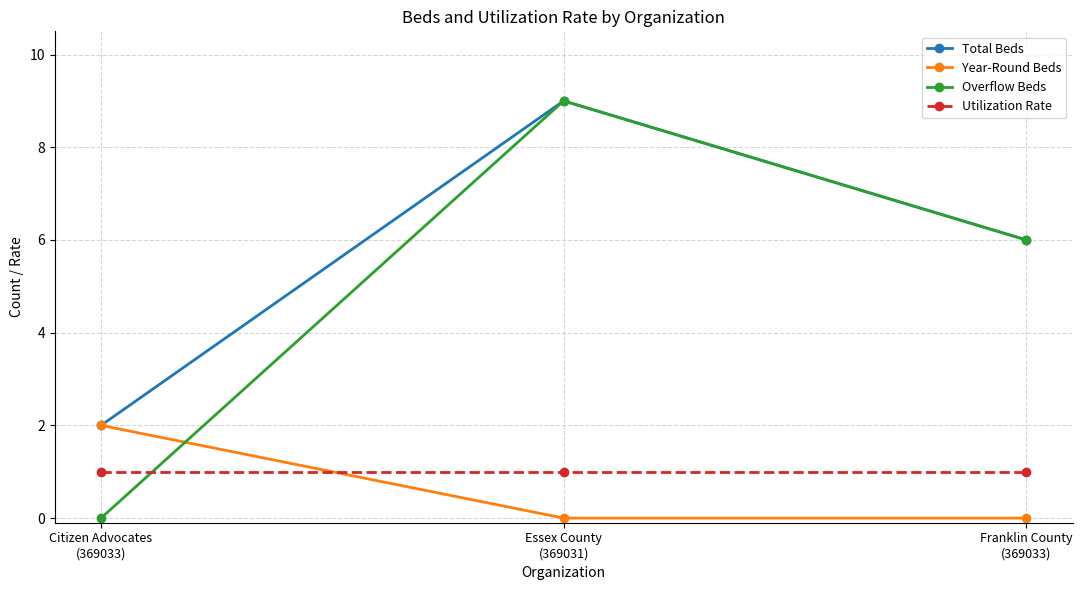

Does the chart display data point markers on the line(s)?

Yes